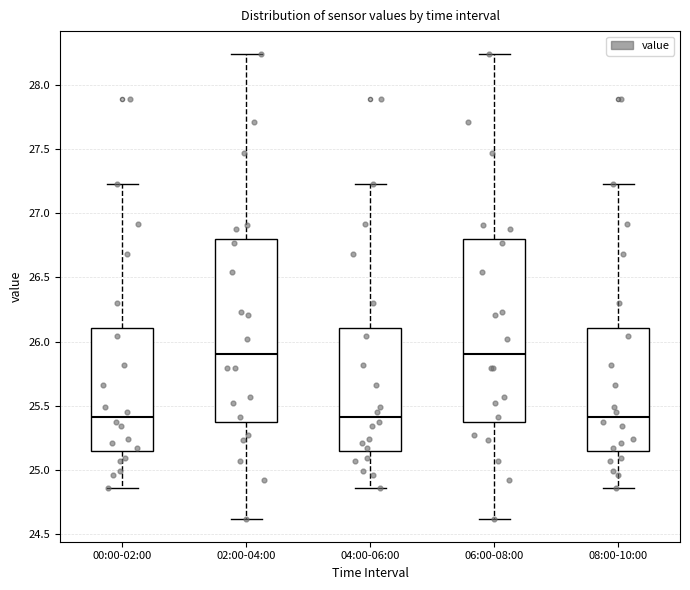

Where is the lower edge of the box for 00:00-02:00 on the y-axis? The values are not printed on the chart, so give them approximately, as read against the axis.

25.15